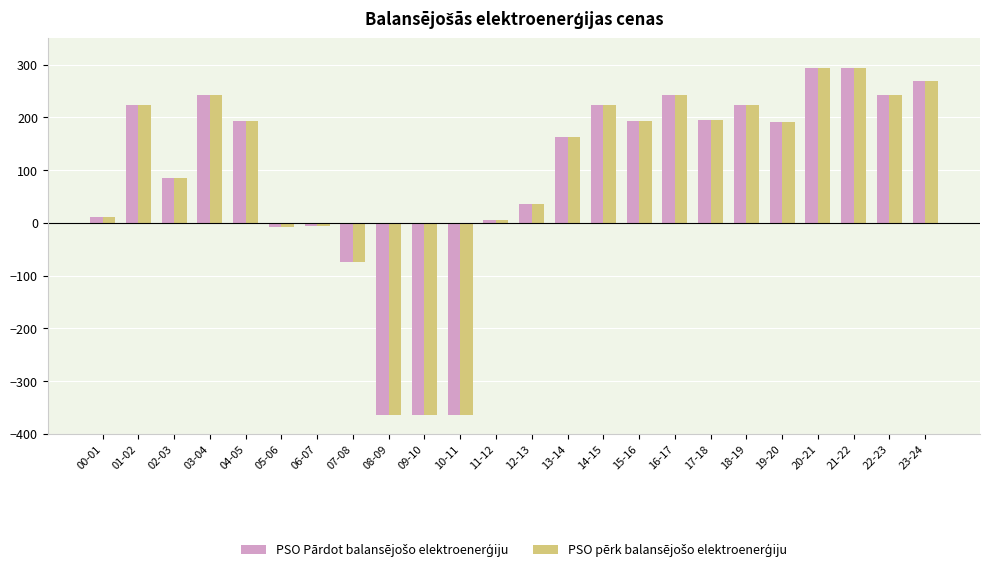

How many distinct data groups are displayed?

2